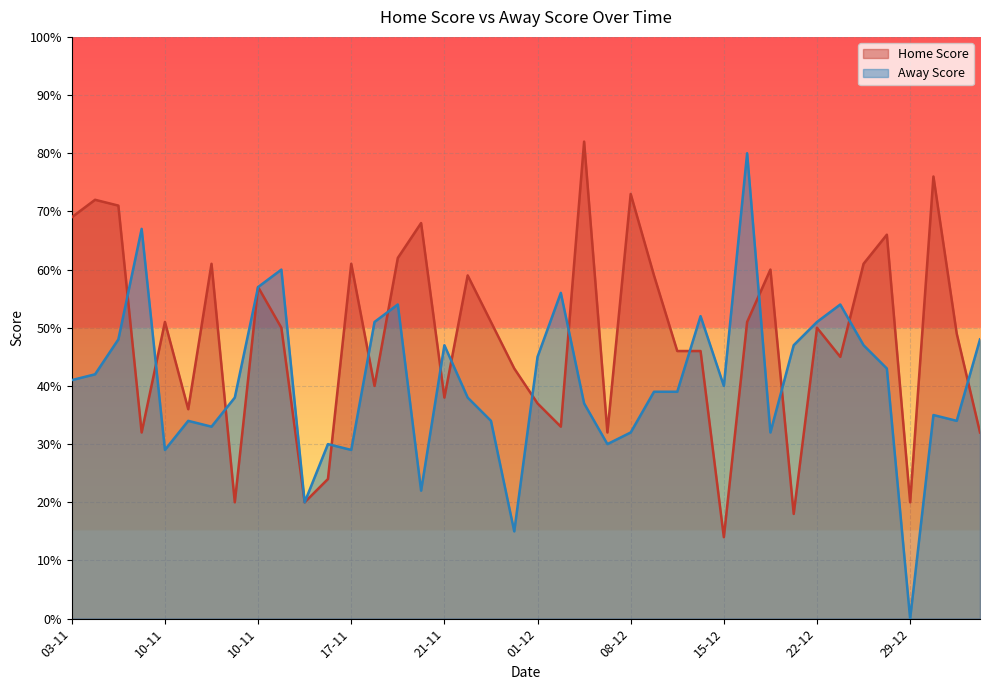

What is the total value across all series at 17-11?

90